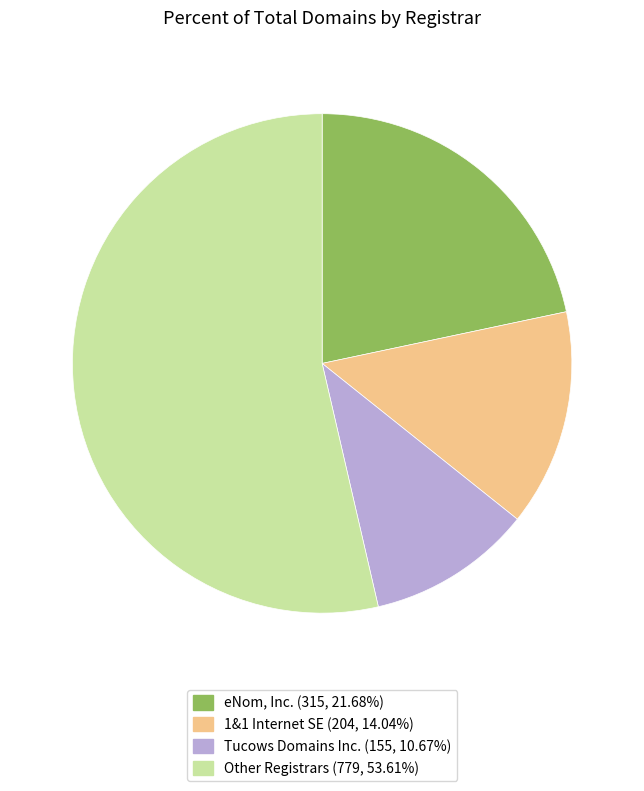

Is there any slice that represents more than half of the pie?

Yes